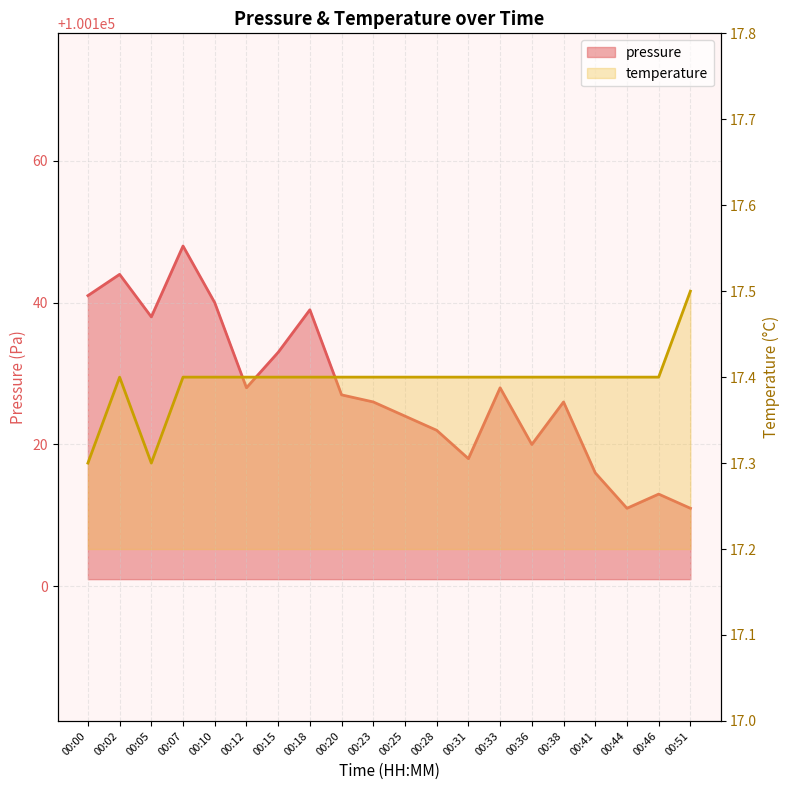

What are all the series names shown in the legend?

pressure, temperature